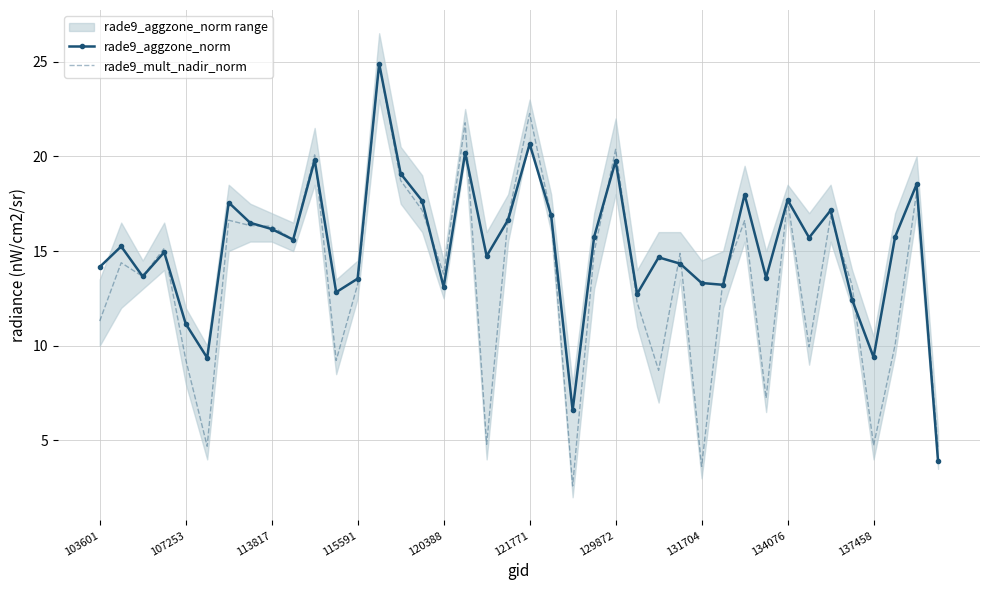

What is the smallest value displayed?

2.6